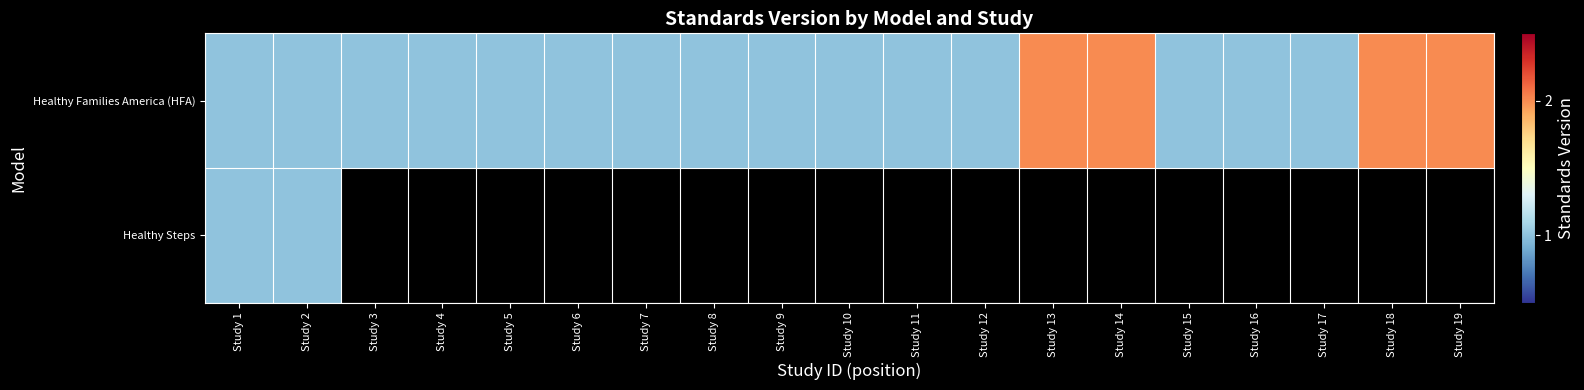

What value does the Healthy Families America (HFA) series have at Study 6?

1.0